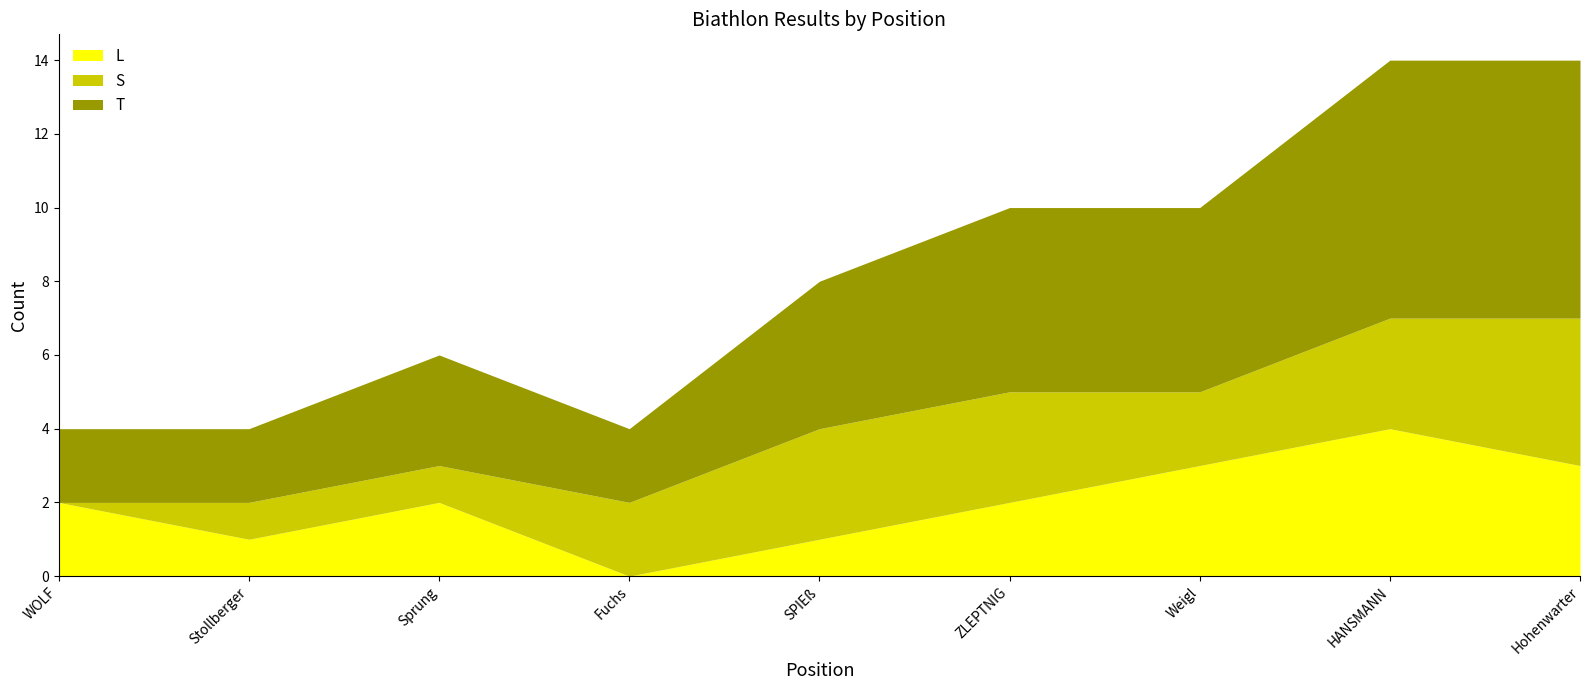

What is the difference between the T values at 5 and 2?

2